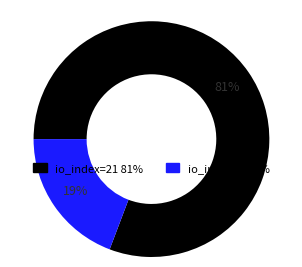

How many segments does this pie chart have?

2